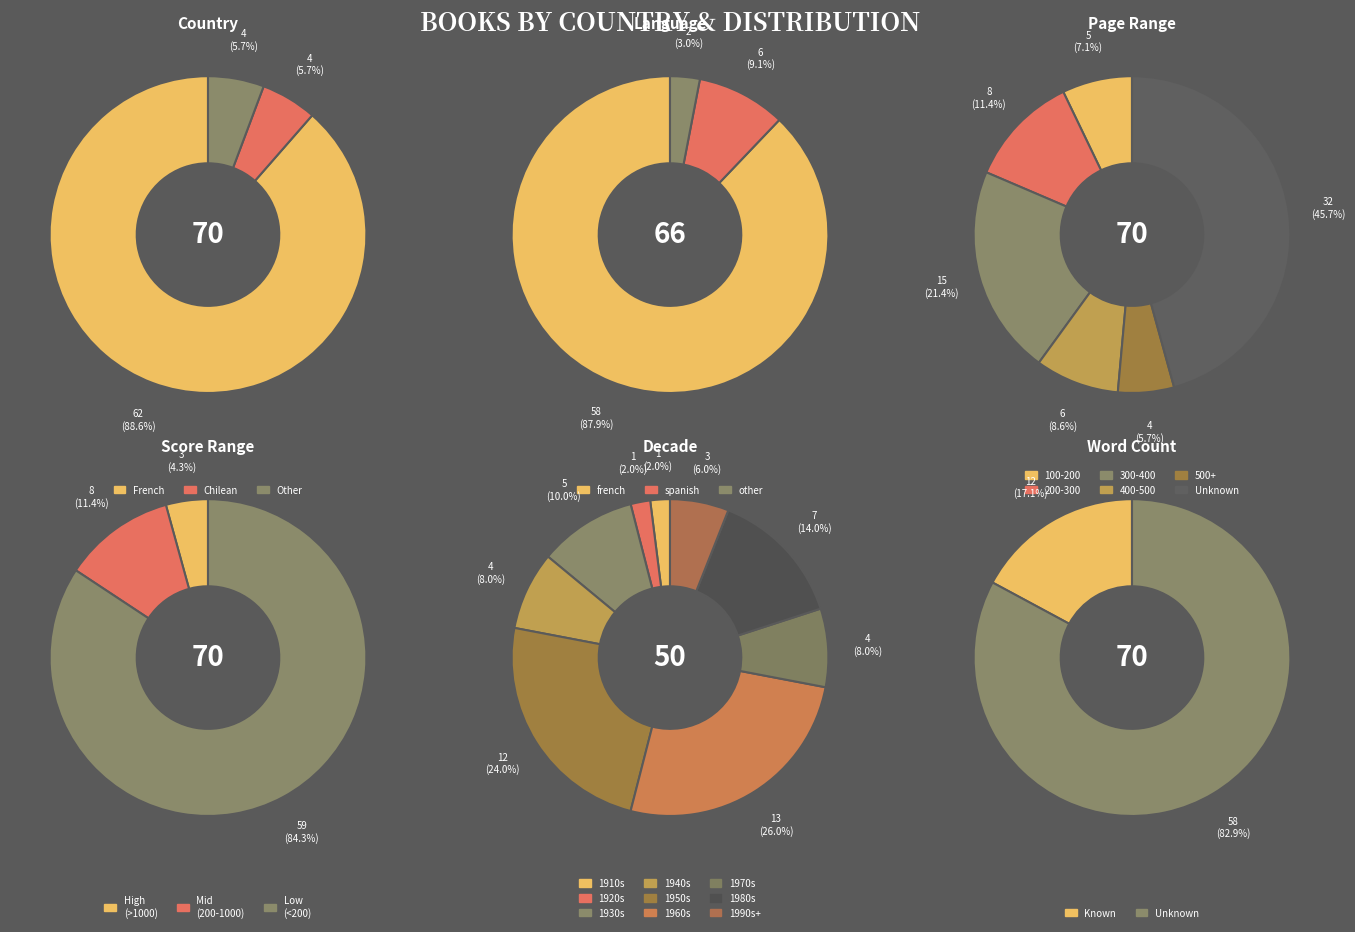

How many slices are in this pie chart?

3